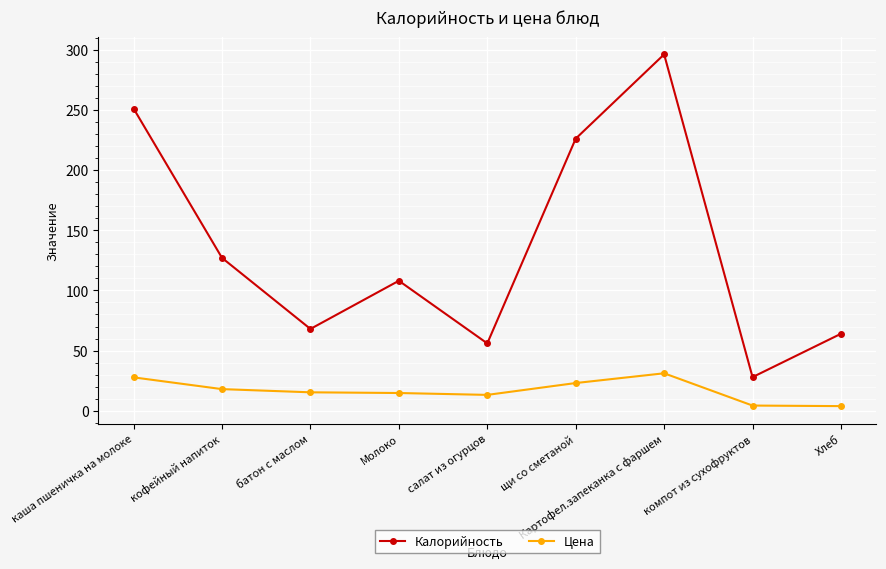

List the series in order of their peak value, highest first.

Калорийность, Цена